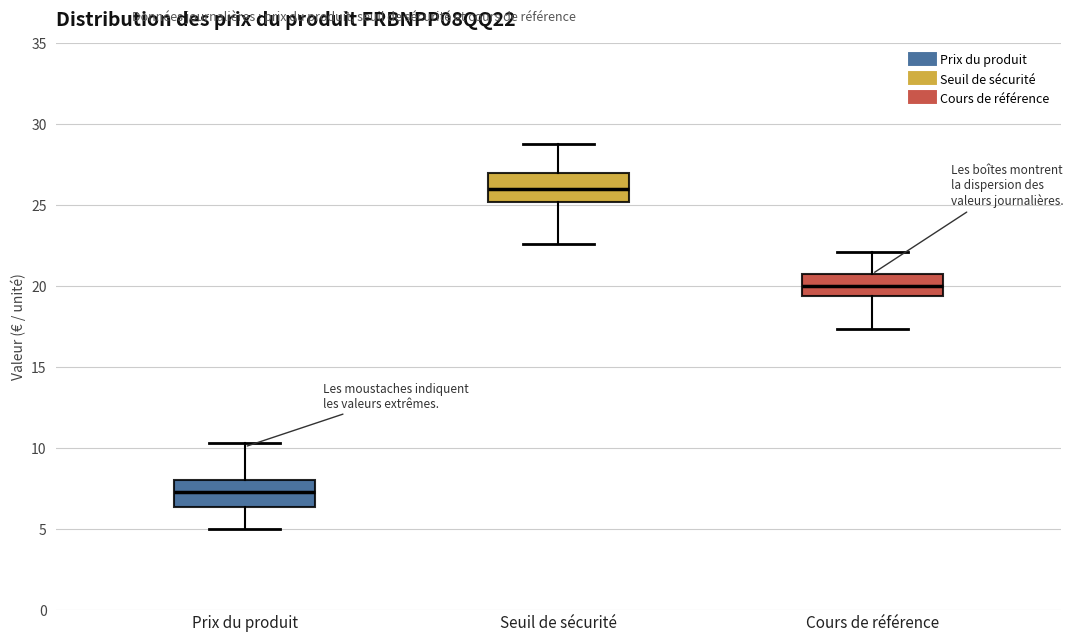

Where does the lower whisker of the box for Seuil de sécurité end on the y-axis? The values are not printed on the chart, so give them approximately, as read against the axis.

22.5